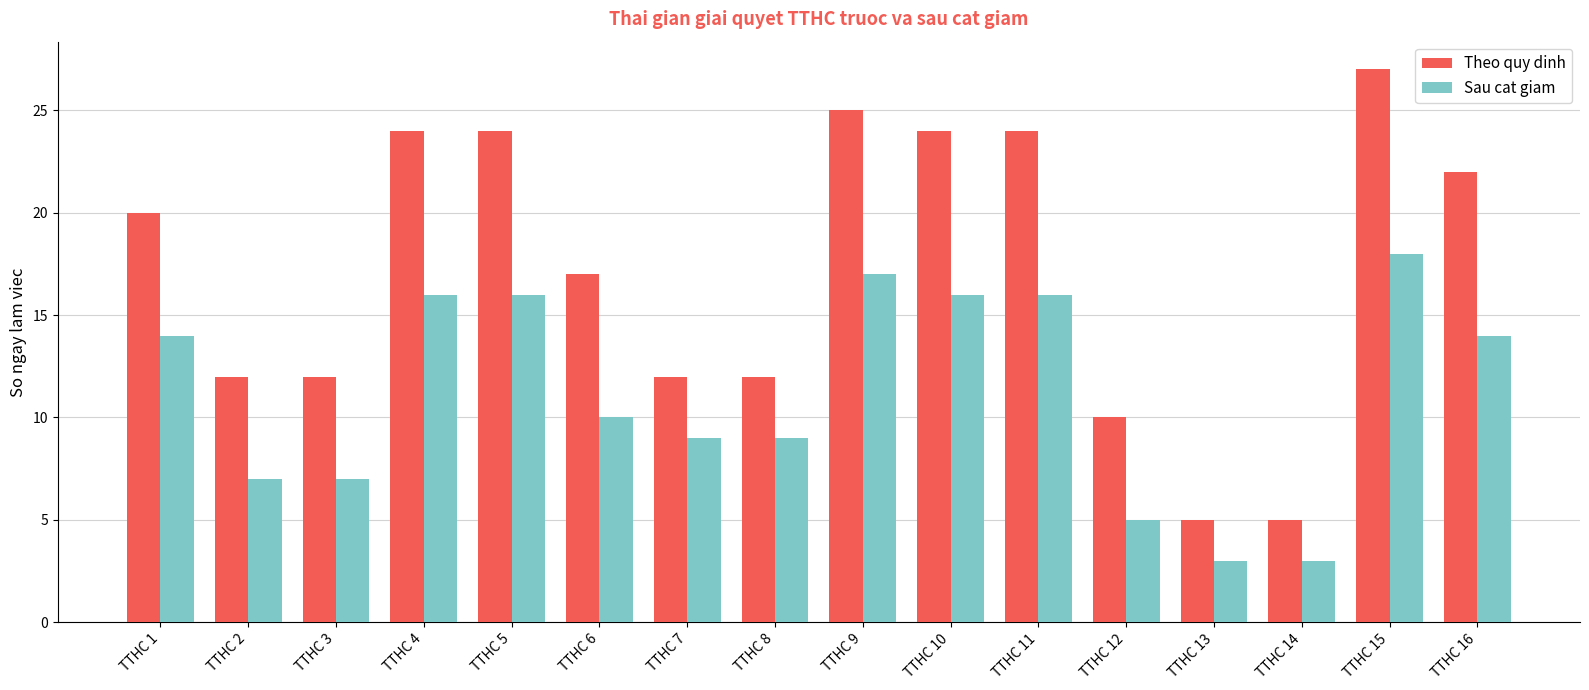

List the series in order of their overall mean, highest first.

Theo quy dinh, Sau cat giam